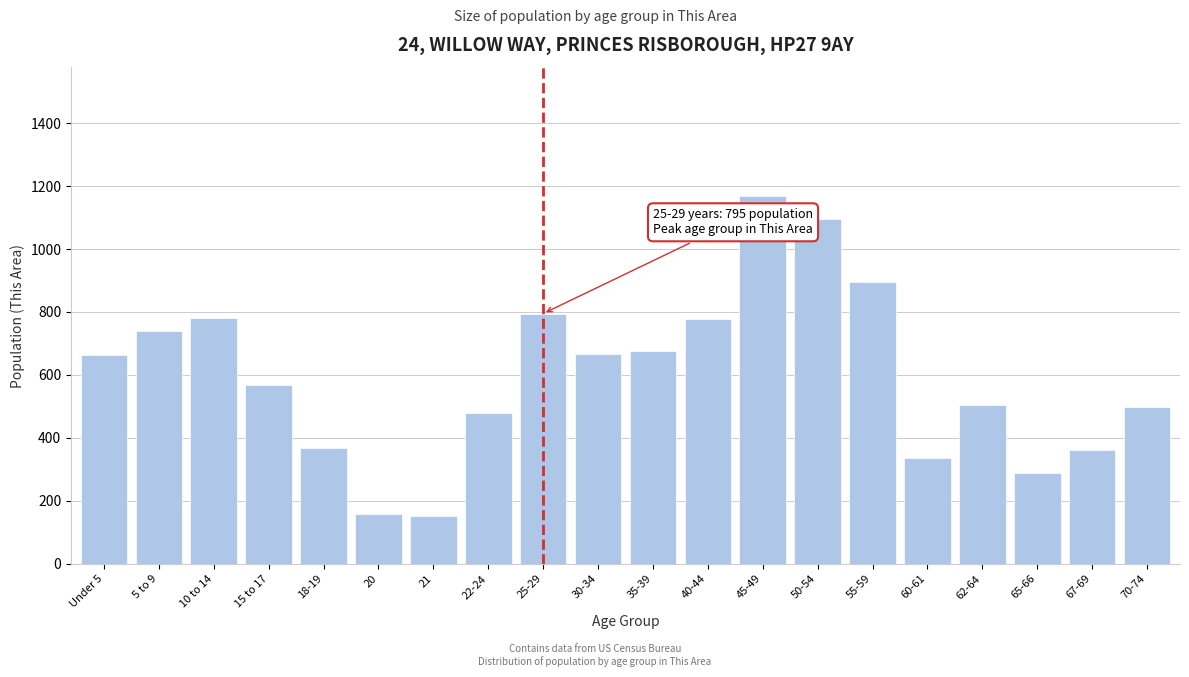

What is the sum of the values at 50-54 and 10 to 14?

1875